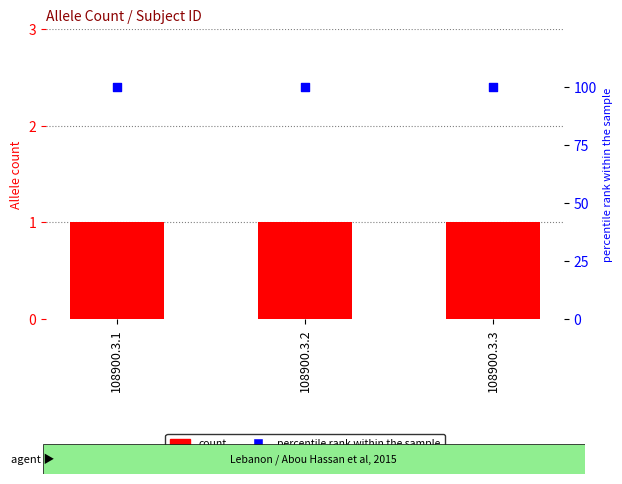

At how many categories does at least one series exceed 19?

3